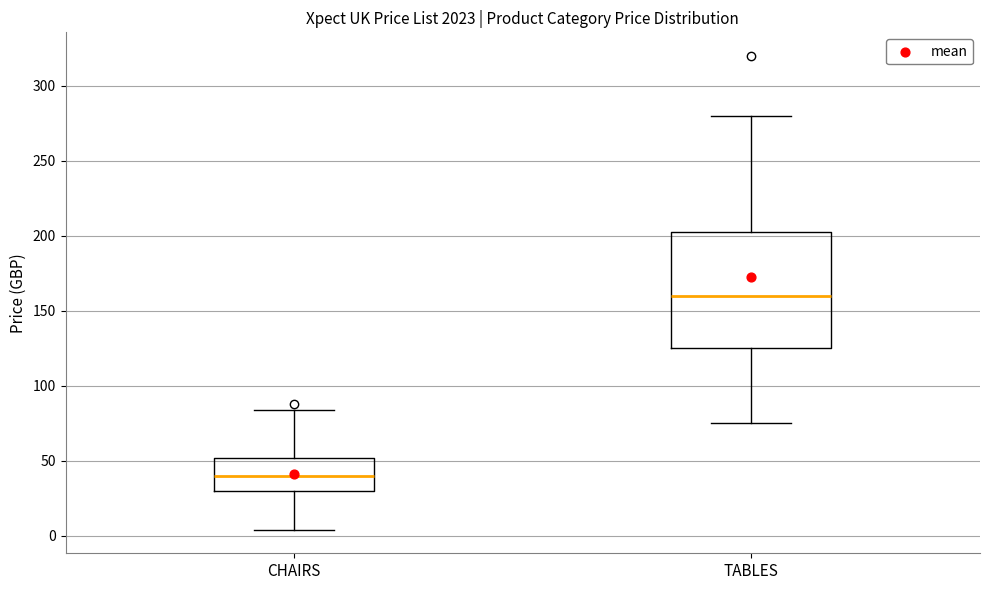

Comparing the boxes themselves (not the whiskers), which one is the tallest?

TABLES